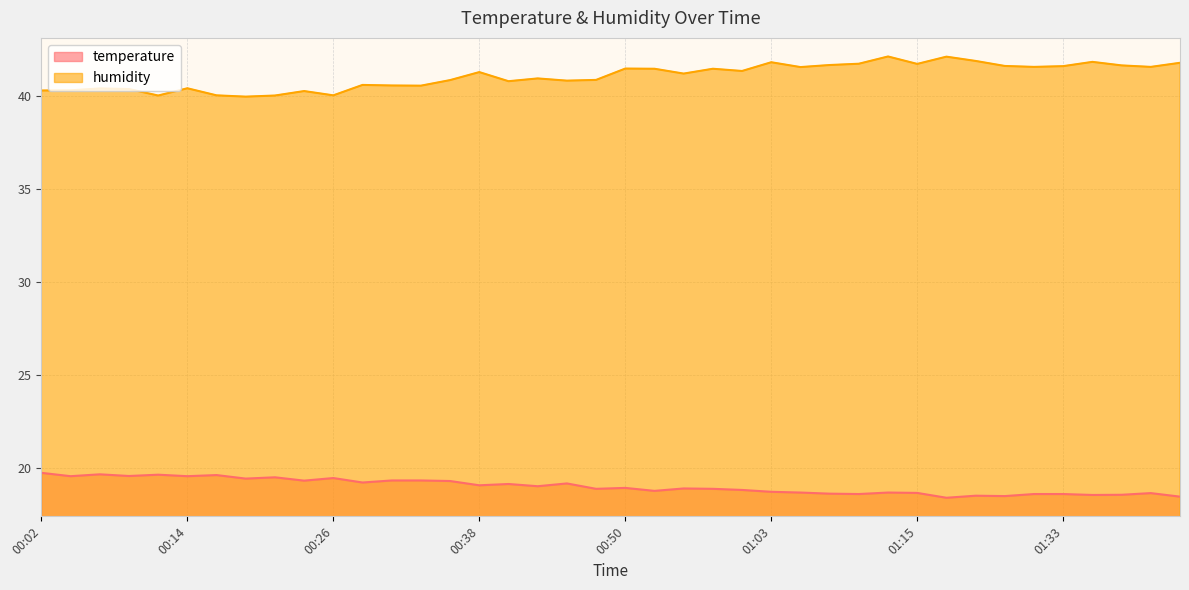

Between 00:04 and 01:10, which series saw the biggest shift?

humidity